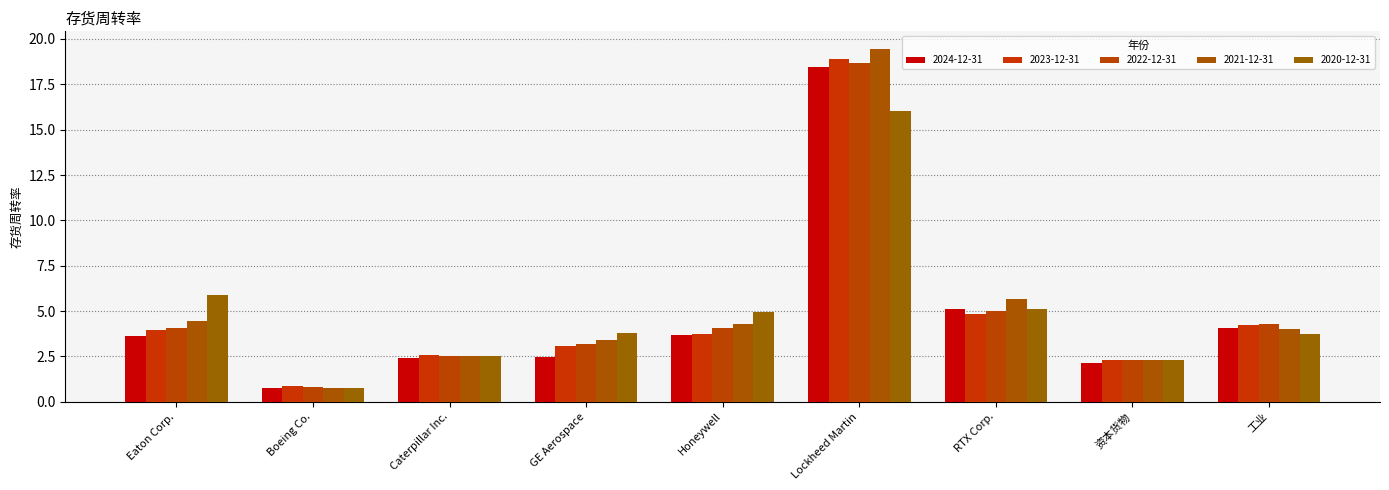

True or false: 2023-12-31 has a value of 4.2 at 工业.

True